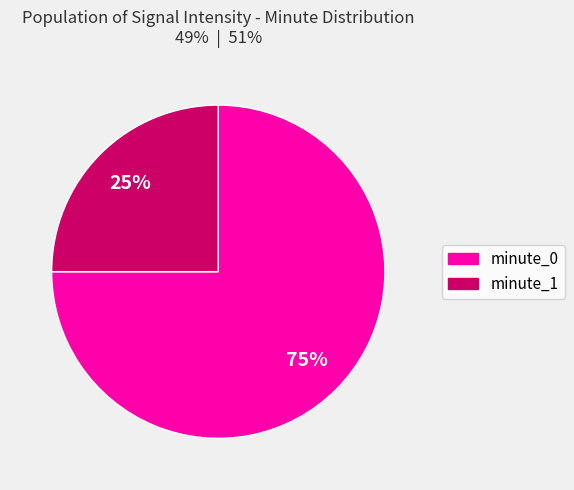

To the nearest percent, what is the combined percentage of minute_1 and minute_0?

100%